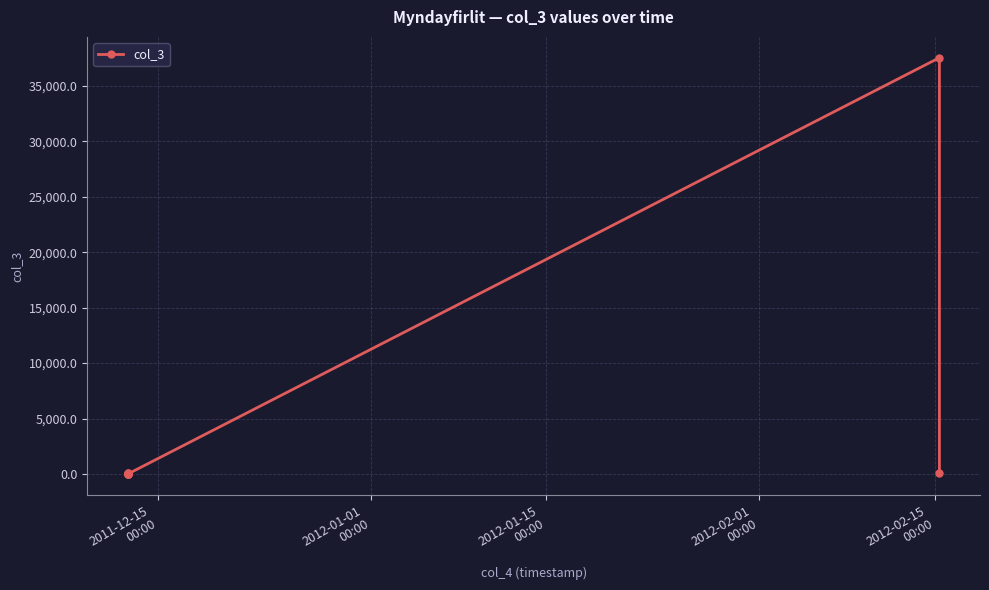

What is the difference between the maximum and minimum values?

37569.8